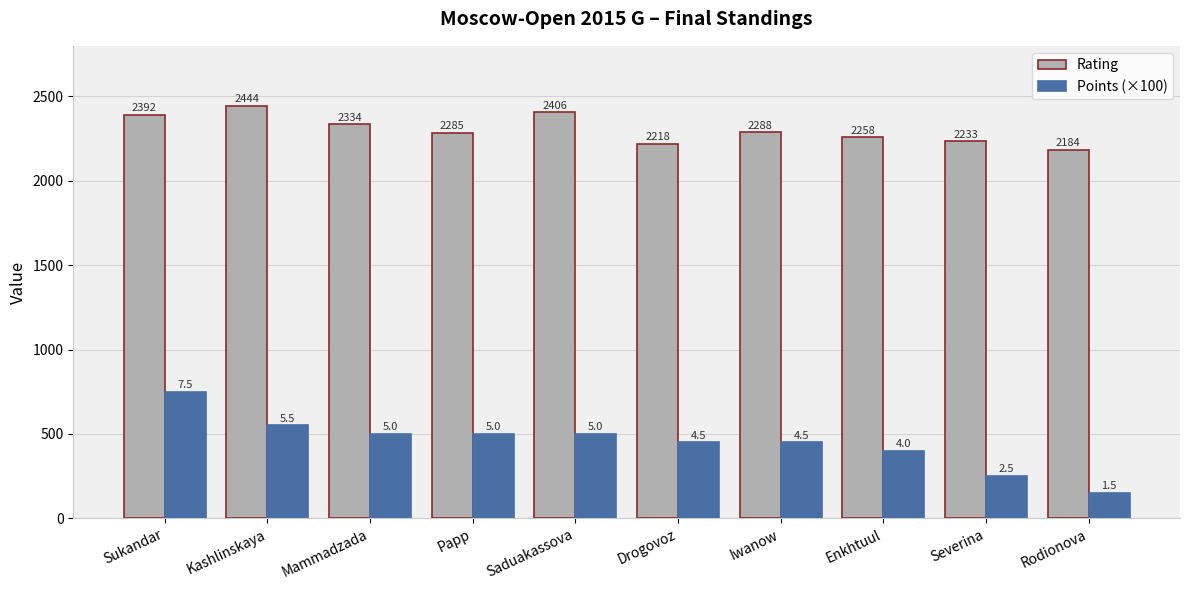

List the series in order of their overall mean, highest first.

Rating, Points (×100)